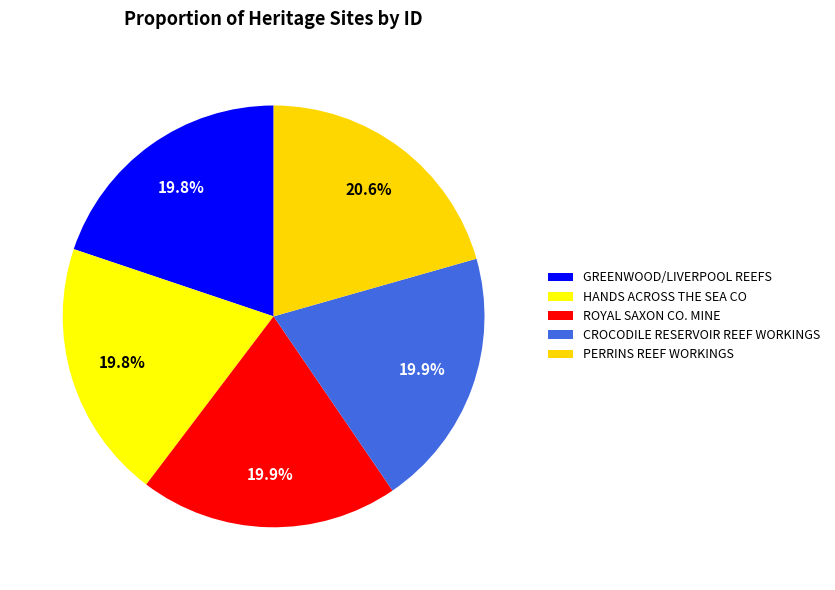

How much of the chart is everything except PERRINS REEF WORKINGS?

79.4%